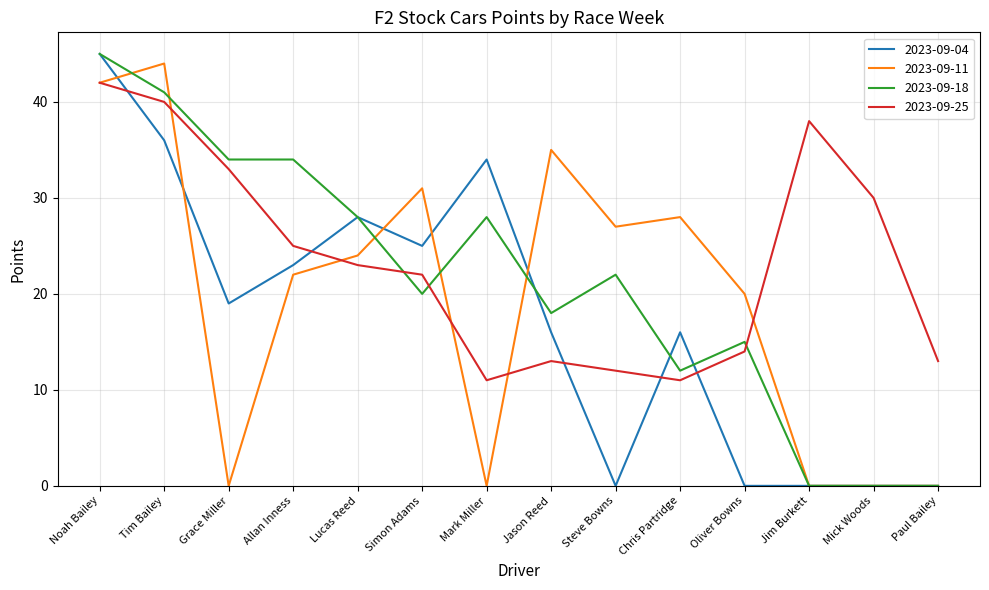

Is it true that 2023-09-11 equals 27 at Steve Bowns?

True